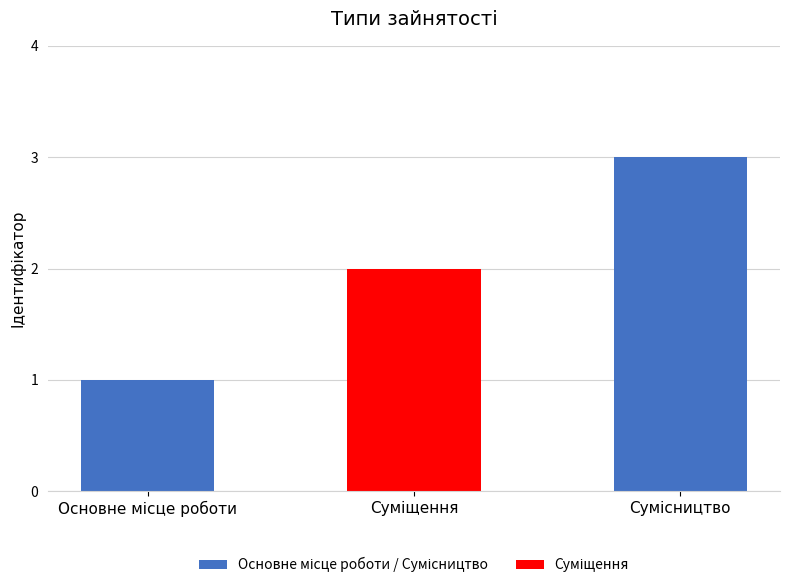

What is the maximum value shown in the chart?

3